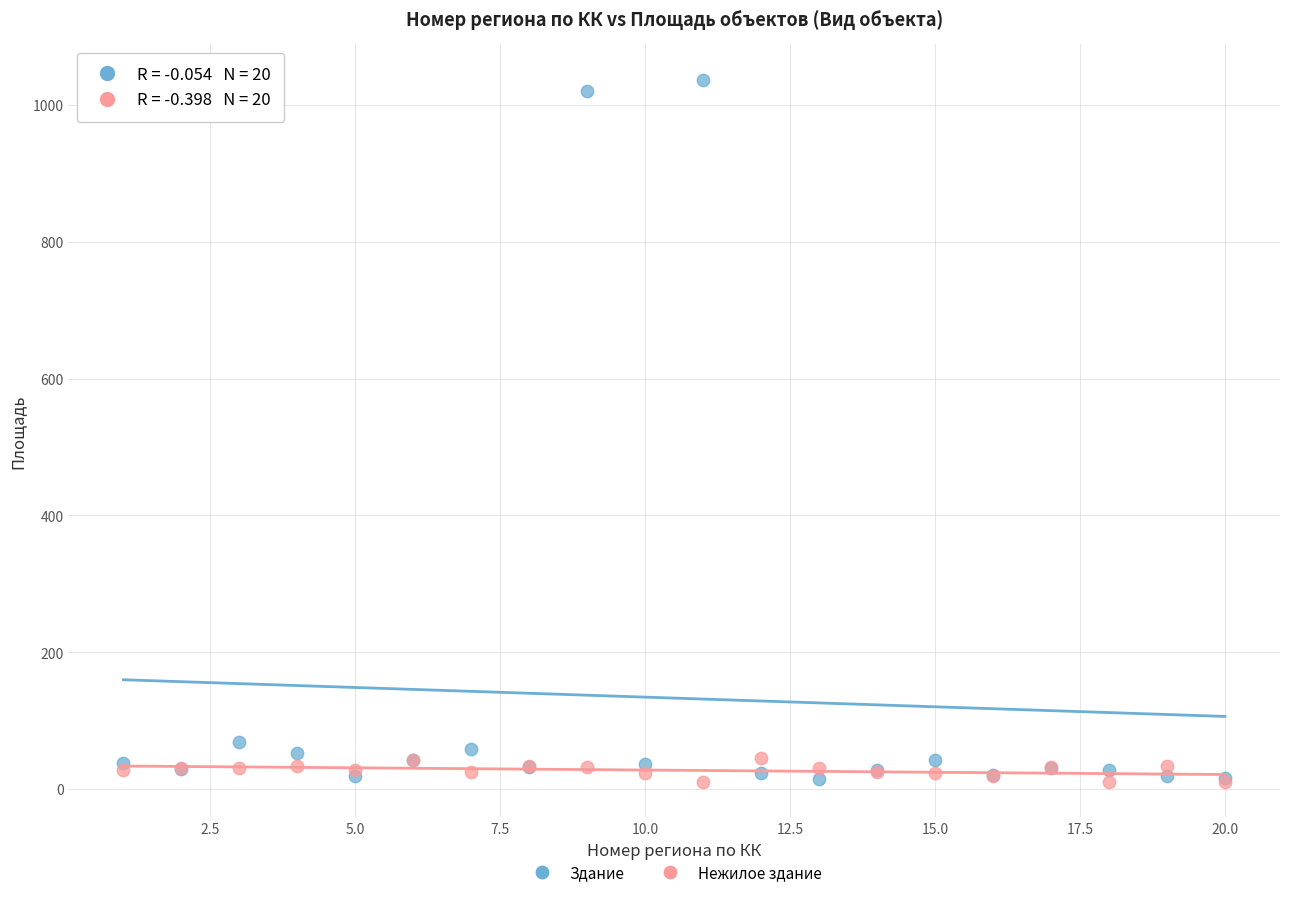

Which series reaches the maximum Y coordinate?

Здание